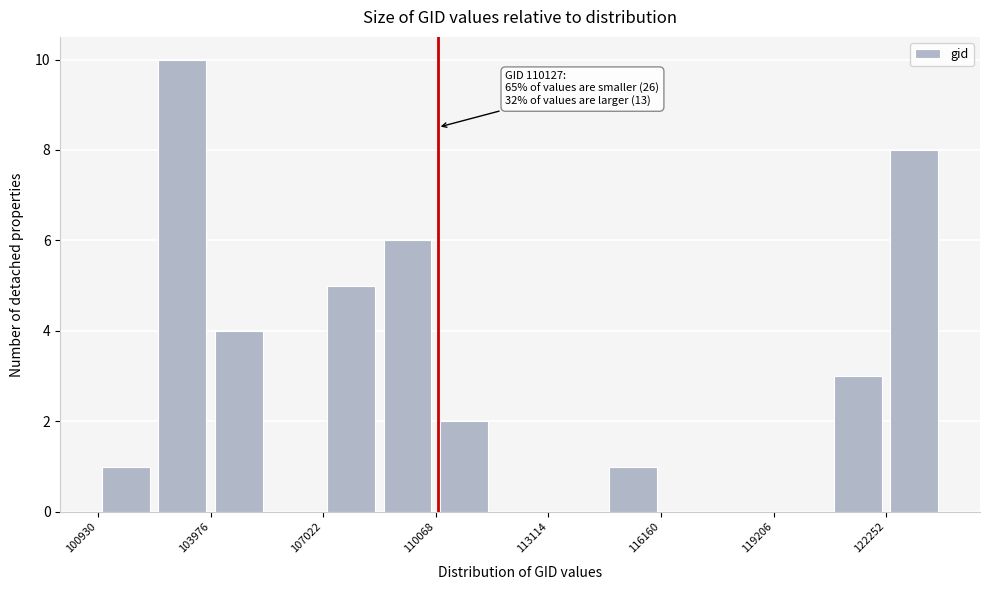

Around what value on the x-axis is the tallest bar? Give the approximate position of its centre, as read against the axis.

103000